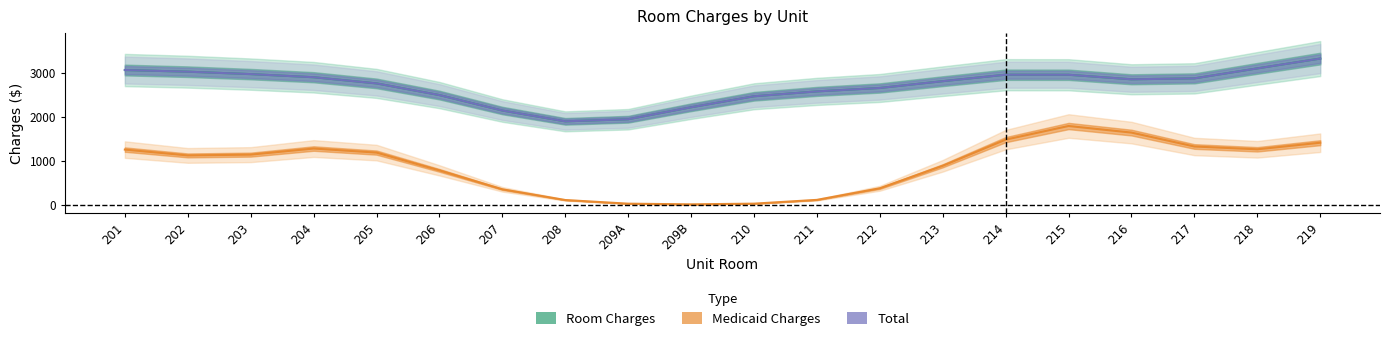

True or false: Room Charges has a value of 3917.2 at 203.

False